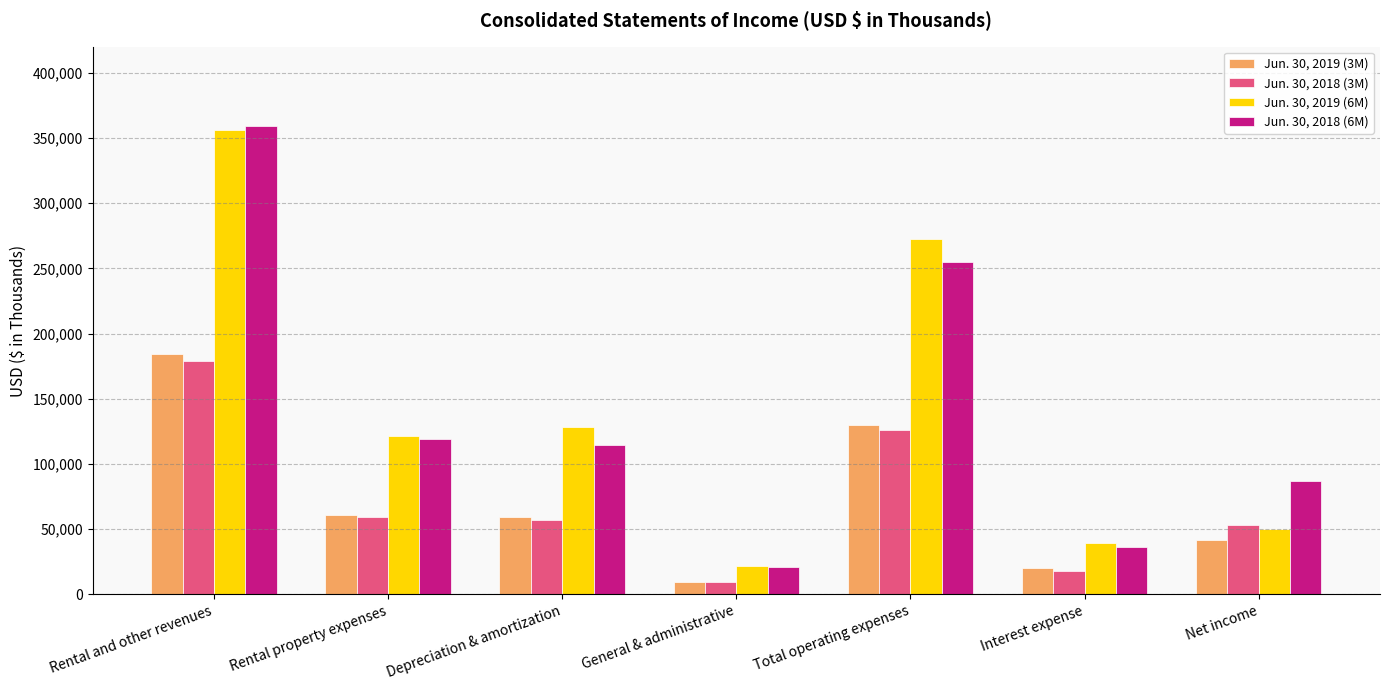

How many values in the Jun. 30, 2019 (3M) series are below 59460?

3